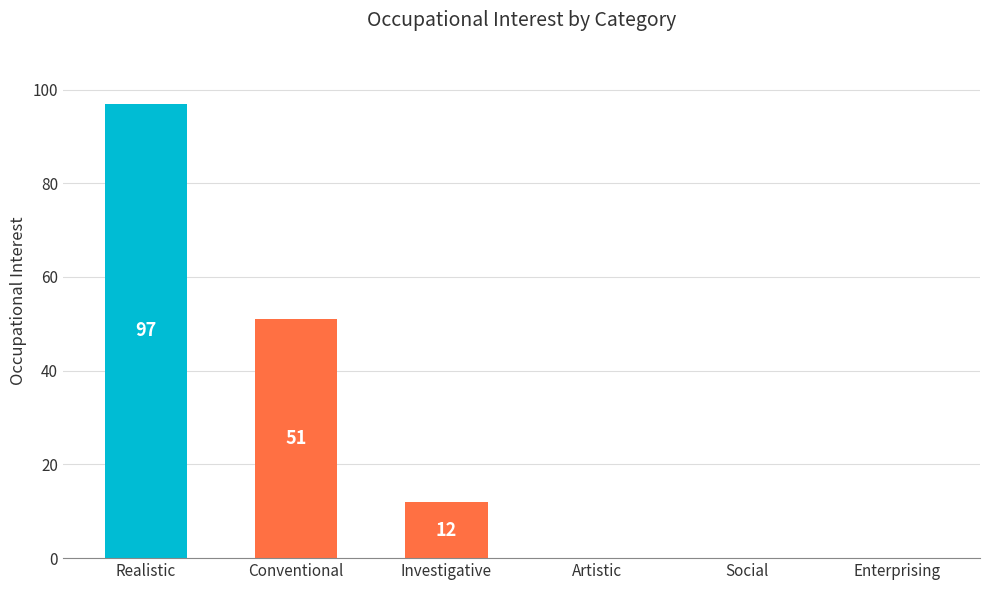

Is it true that the value at Social is 0?

True